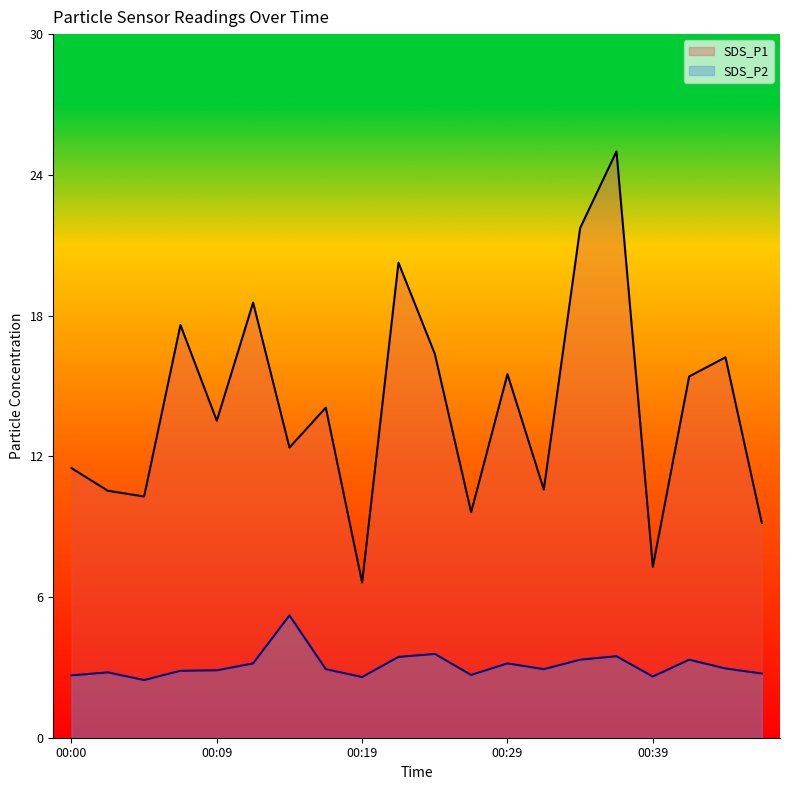

Rank the series at 00:41 from lowest to highest value.

SDS_P2, SDS_P1